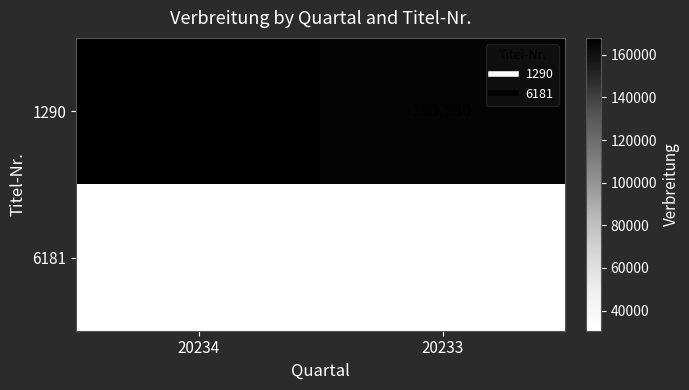

At 20233, list the series in order from smallest to largest.

6181, 1290